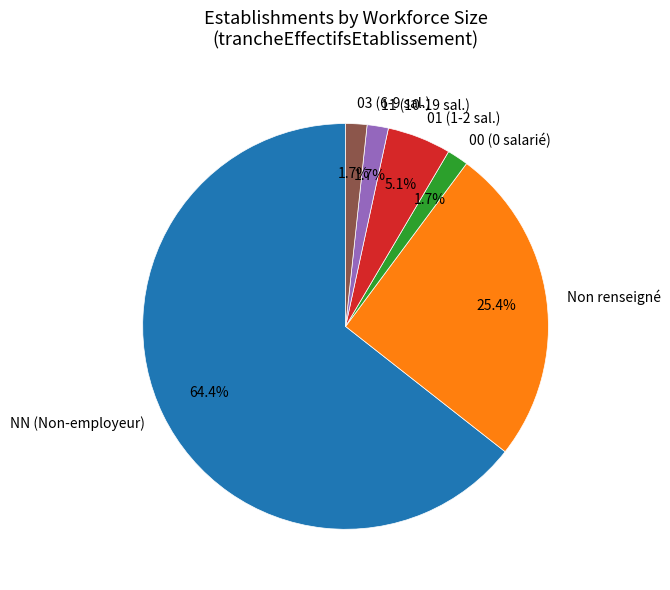

What percentage do 01 (1-2 sal.) and 11 (10-19 sal.) together represent?

6.8%